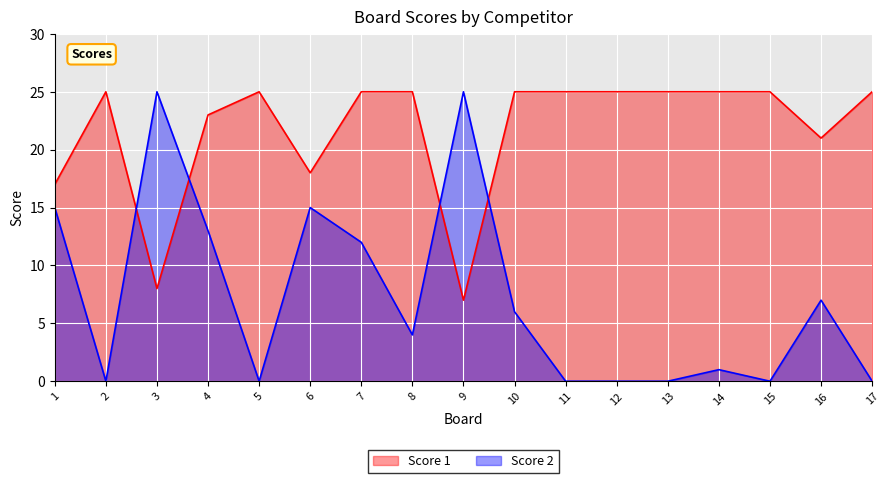

True or false: Score 2 and Score 1 intersect in this chart.

True